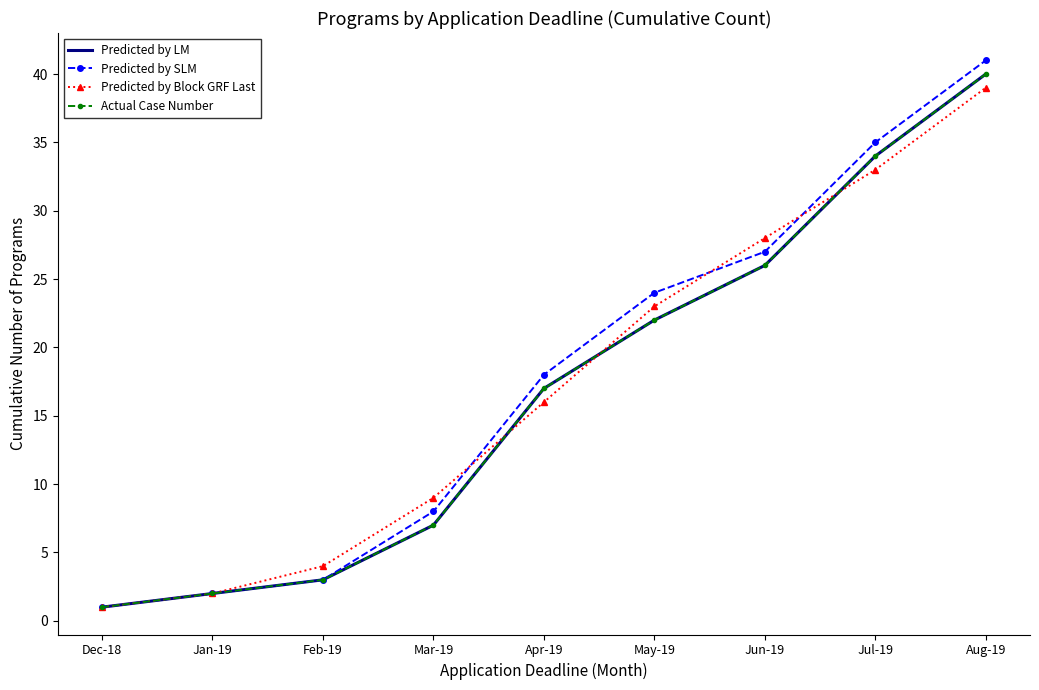

True or false: Predicted by Block GRF Last has more than 1 points higher than both neighbors.

False